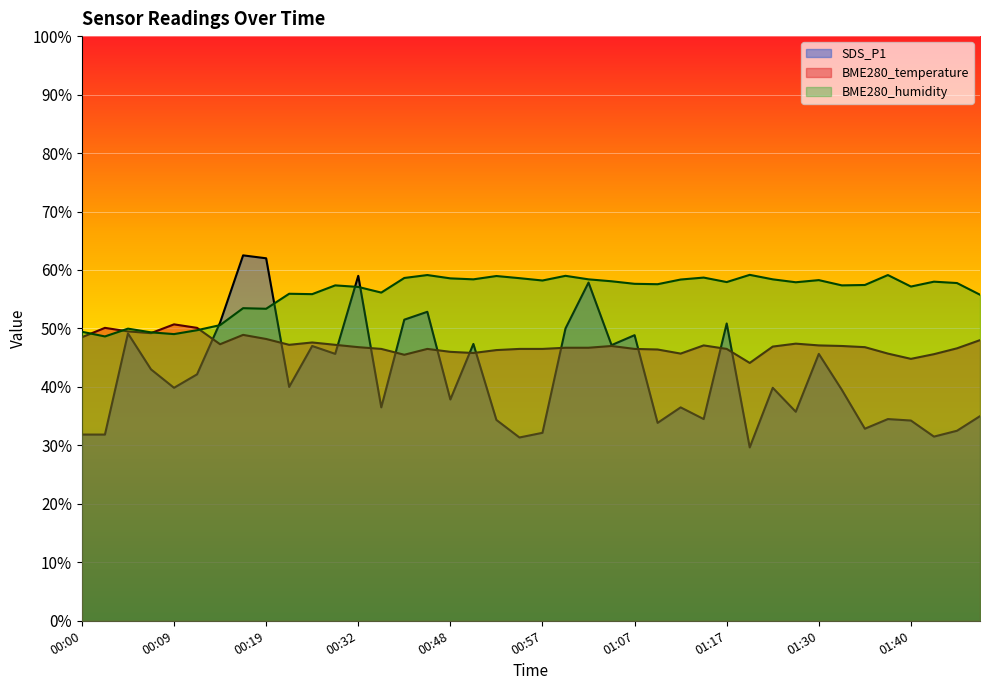

What is the greatest value displayed?

62.5